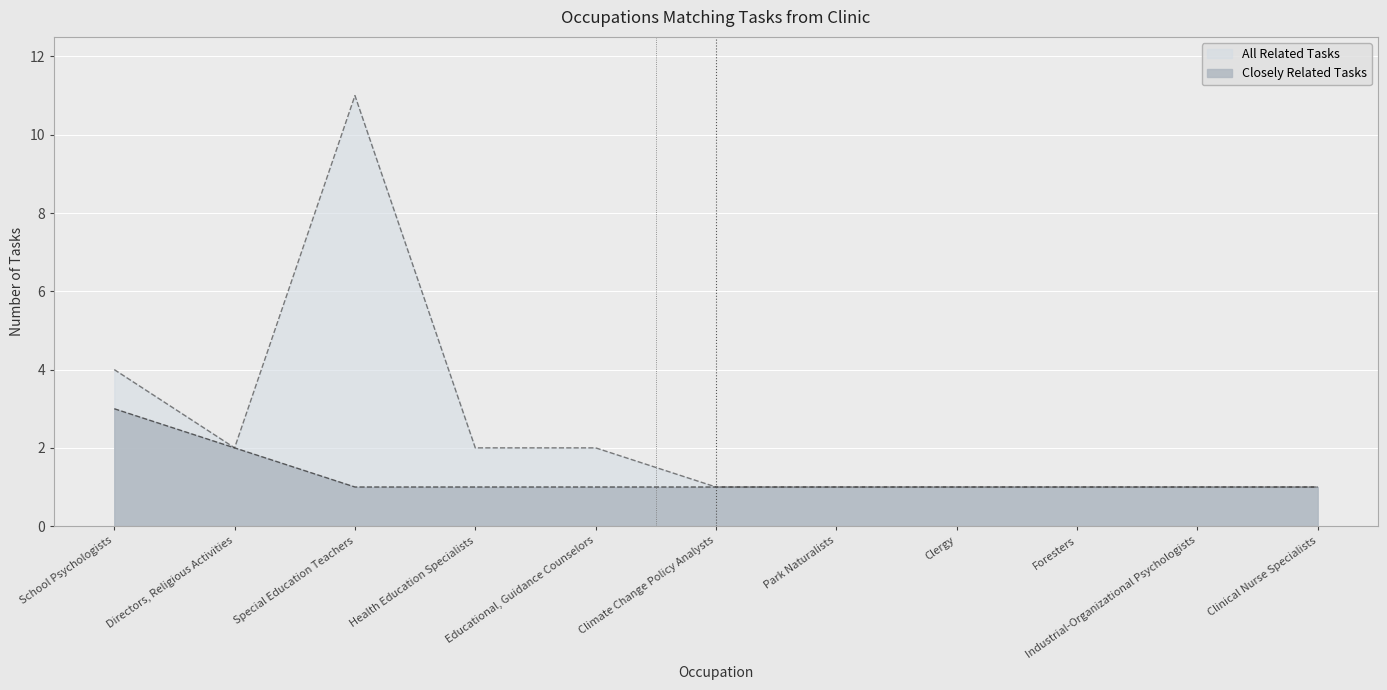

Which has a higher value, Directors, Religious Activities or Climate Change Policy Analysts?

Directors, Religious Activities